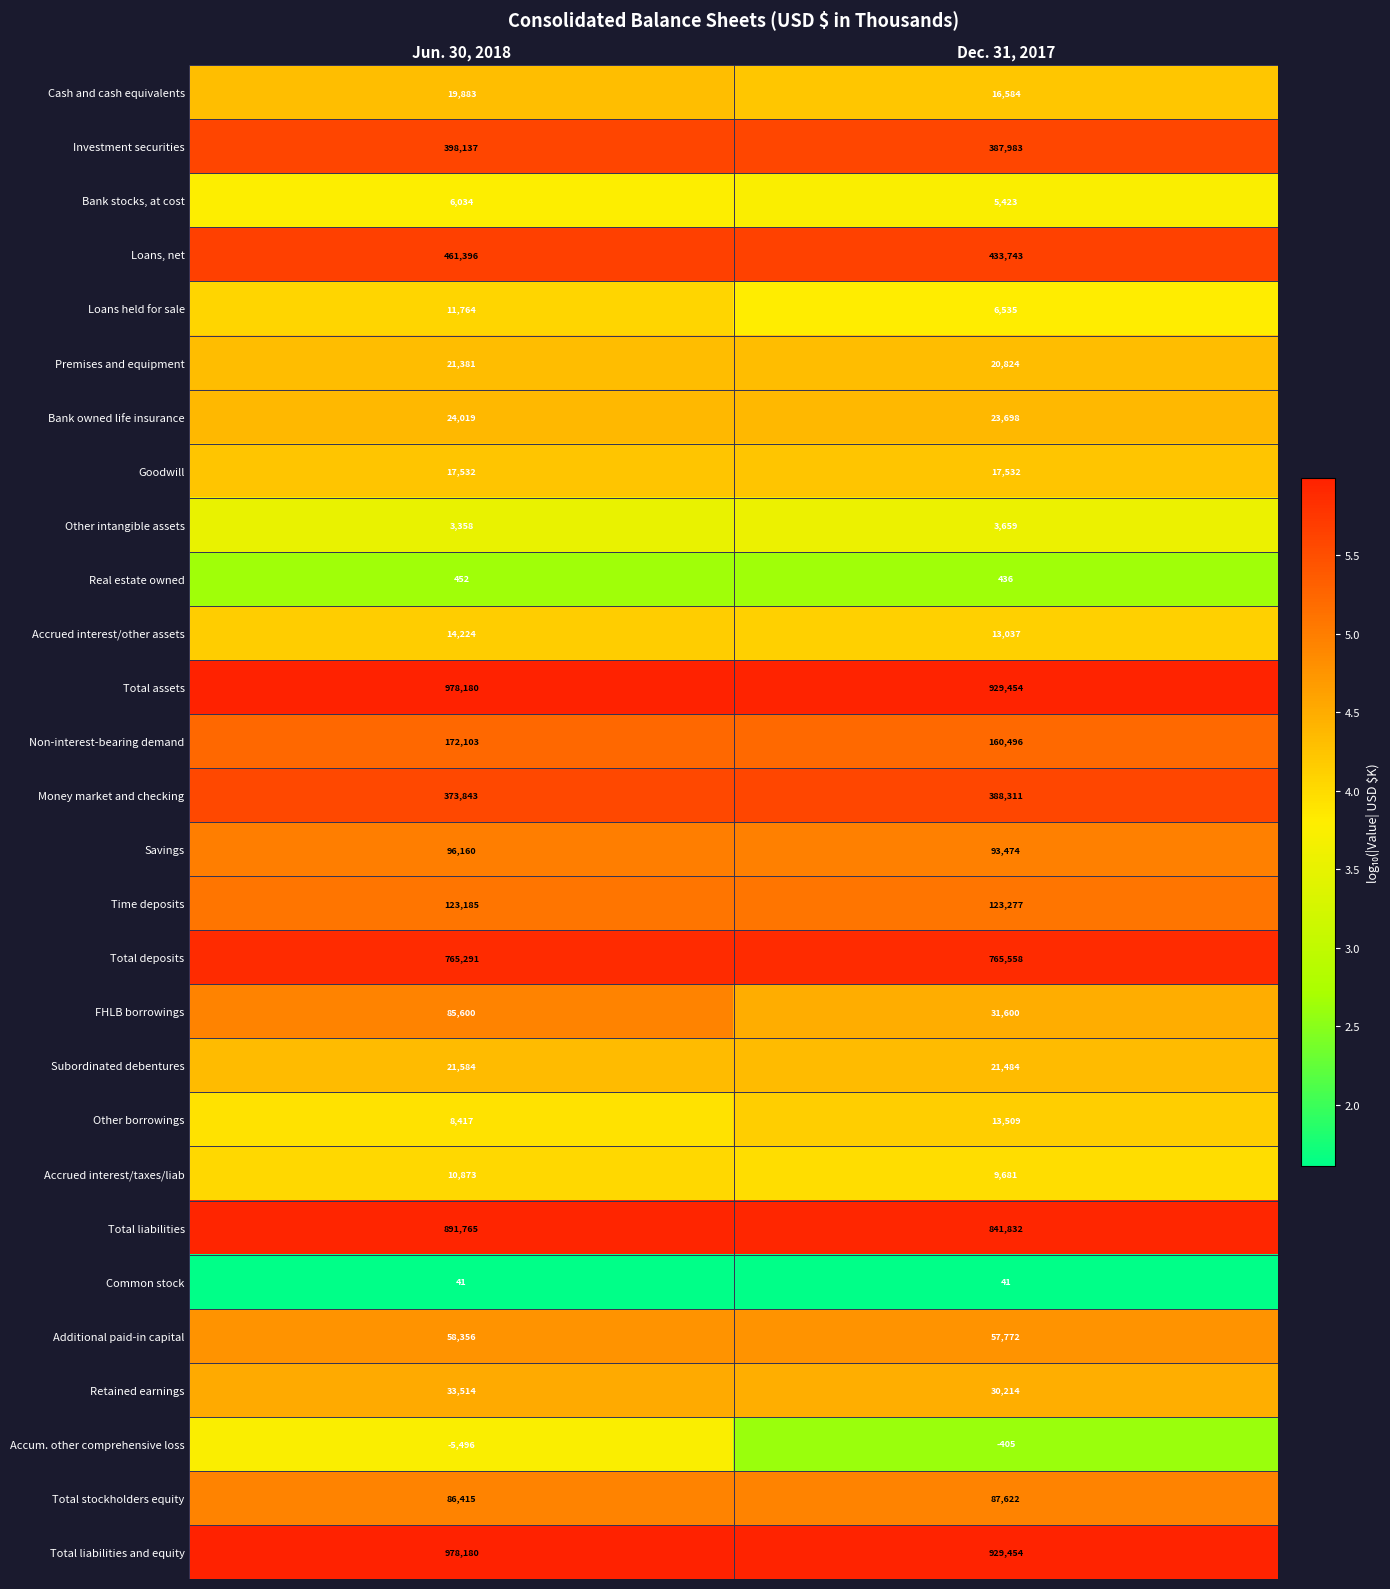

Which series has the largest range (max minus min)?

FHLB borrowings